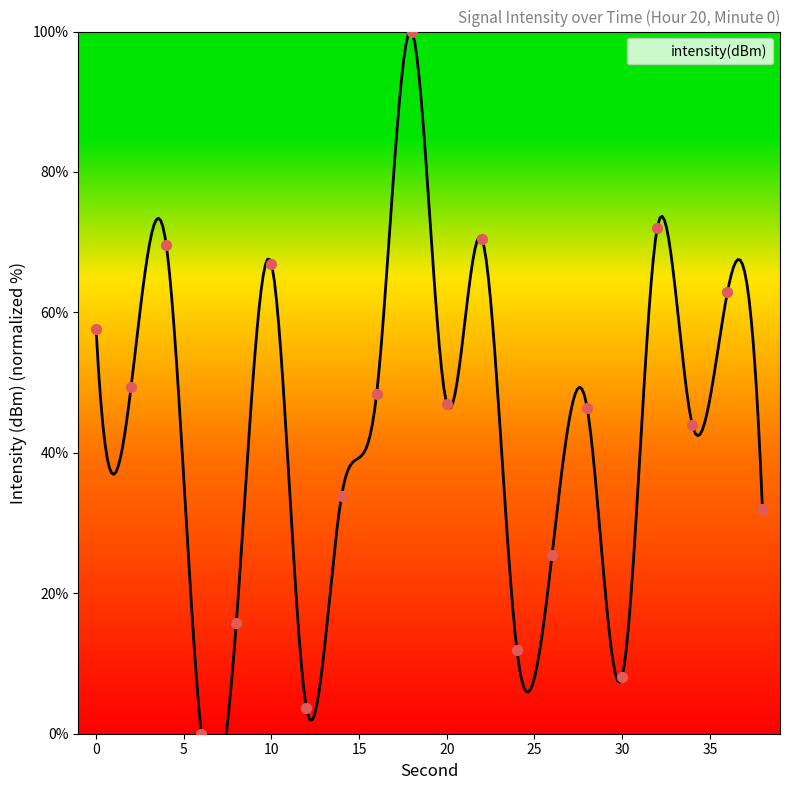

What is the change in value from 12 to 38?

+28.3